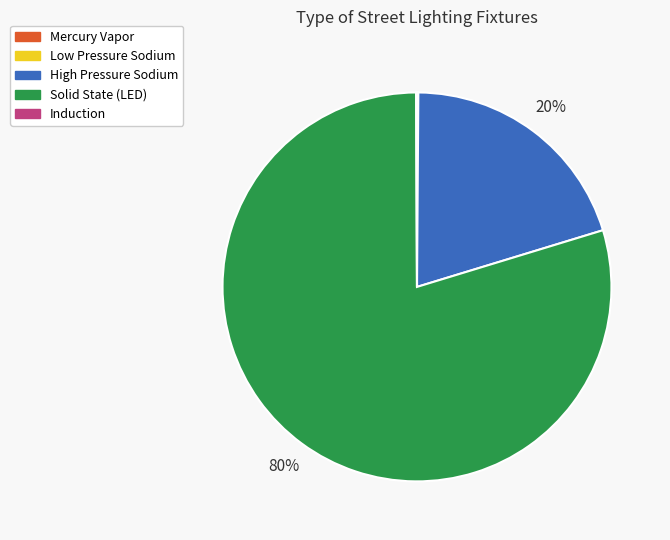

Is there any slice that represents more than half of the pie?

Yes